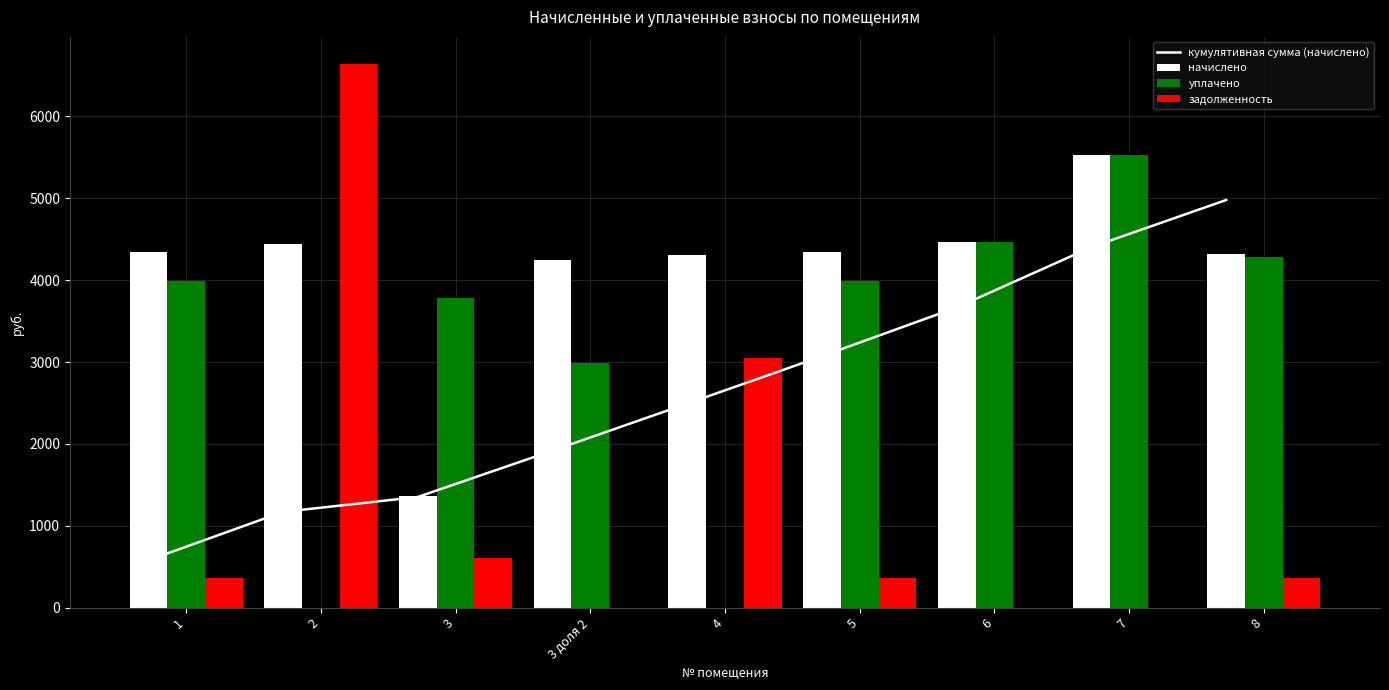

The задолженность series shows 282.6 at 3. True or false?

False